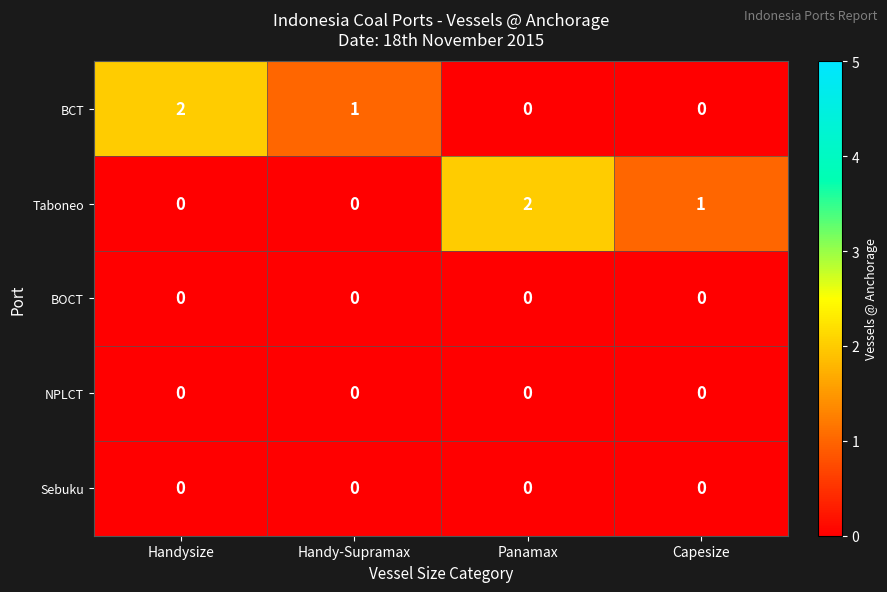

Reading left to right, extract all data points from this chart.

BCT: 2	1	0	0
Taboneo: 0	0	2	1
BOCT: 0	0	0	0
NPLCT: 0	0	0	0
Sebuku: 0	0	0	0